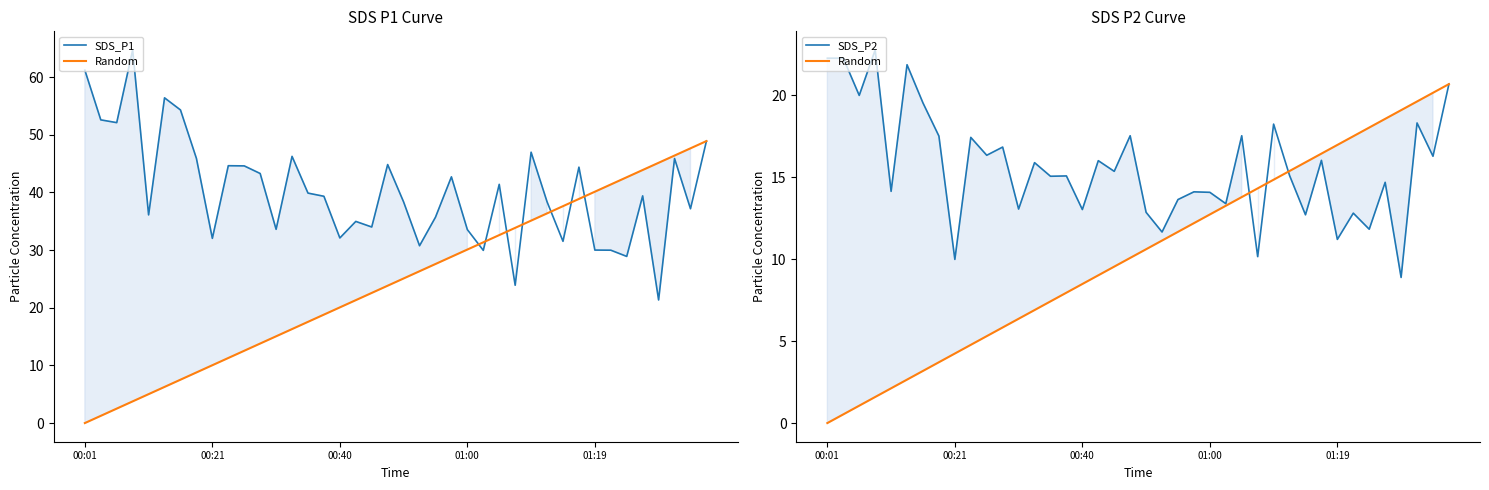

Is it true that SDS_P1 equals 41.4 at 26?

True